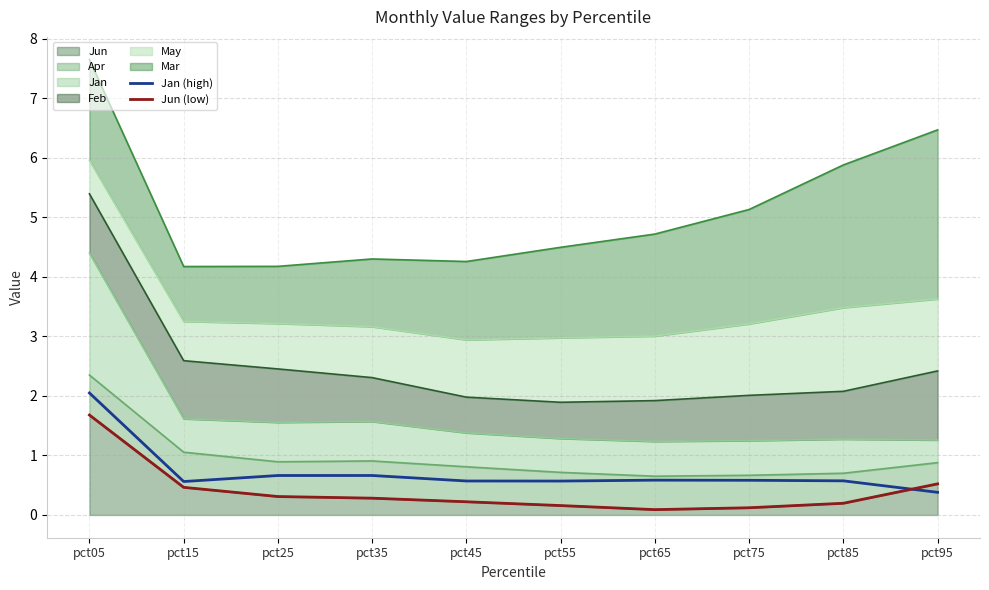

Does the chart display data point markers on the line(s)?

No